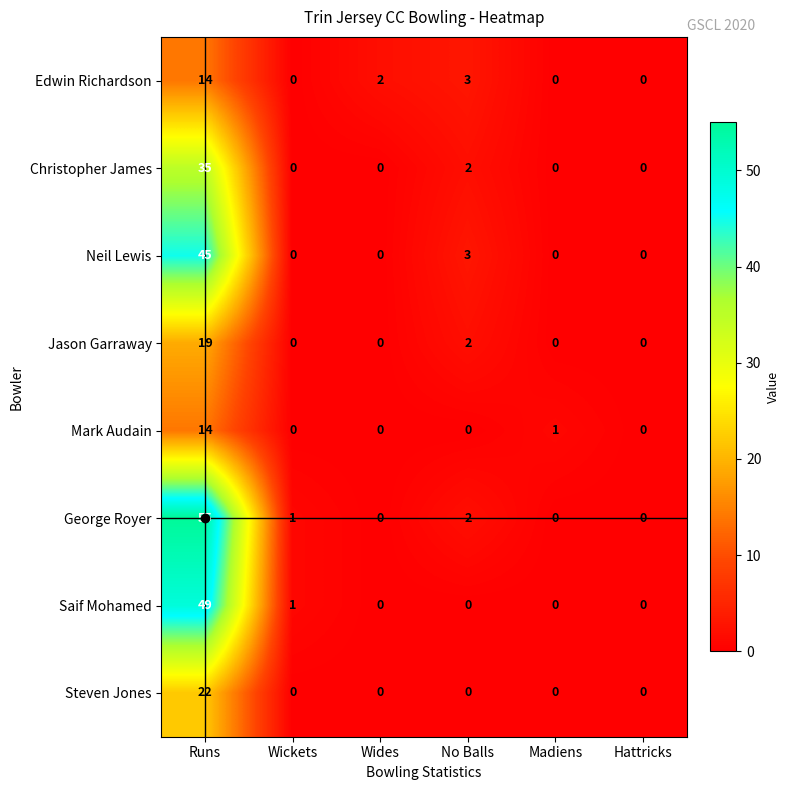

What is the sum of all Jason Garraway values?

21